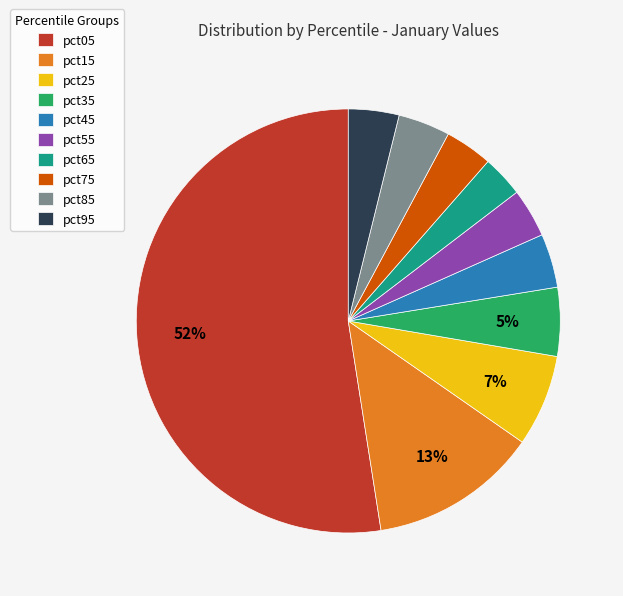

Do pct45 and pct15 together represent more than half of the pie?

No